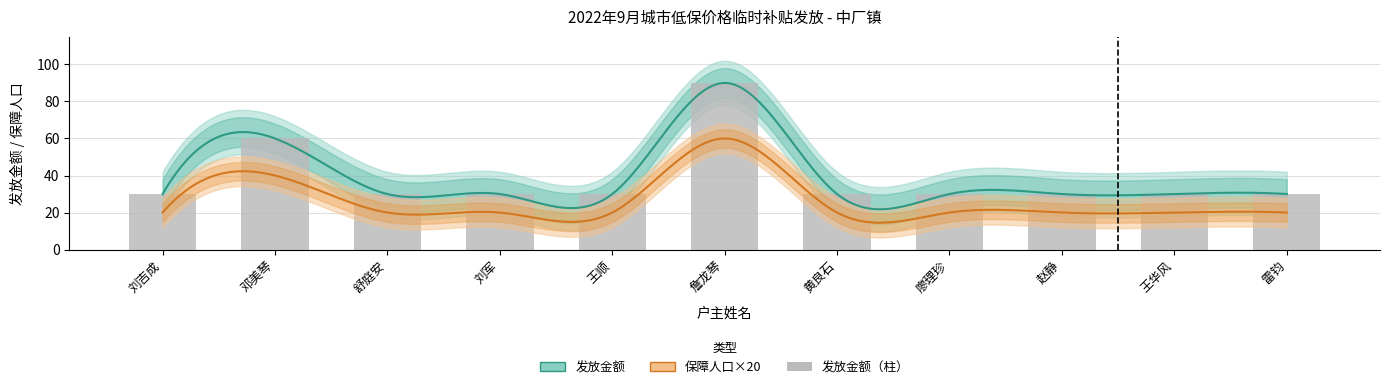

Is it true that the value at 赵静 is 50?

False